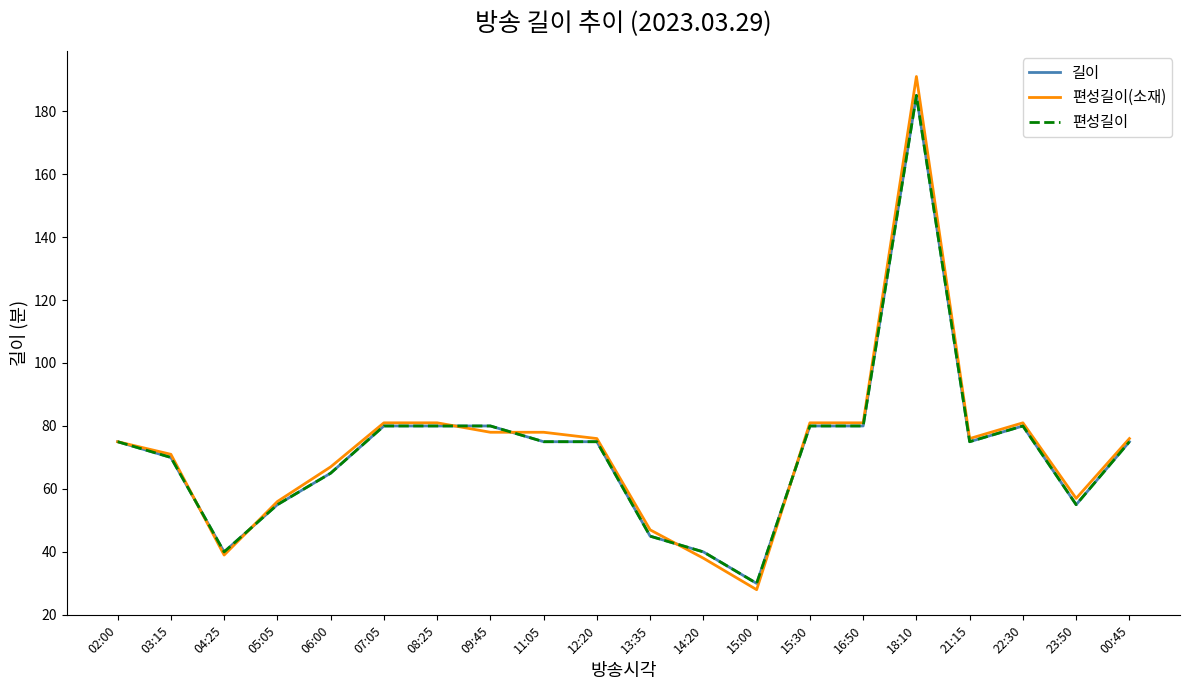

What is the sum of all 편성길이 values?

1440